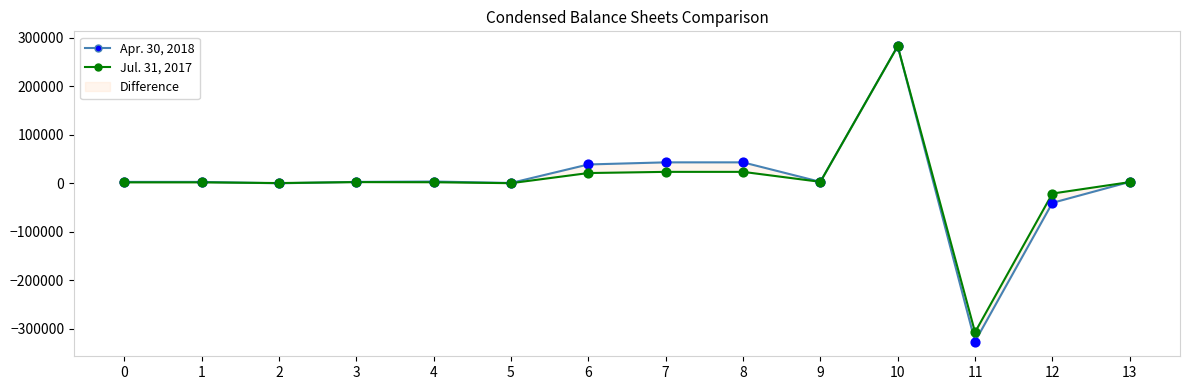

What is the total value across all series at 4?

5881